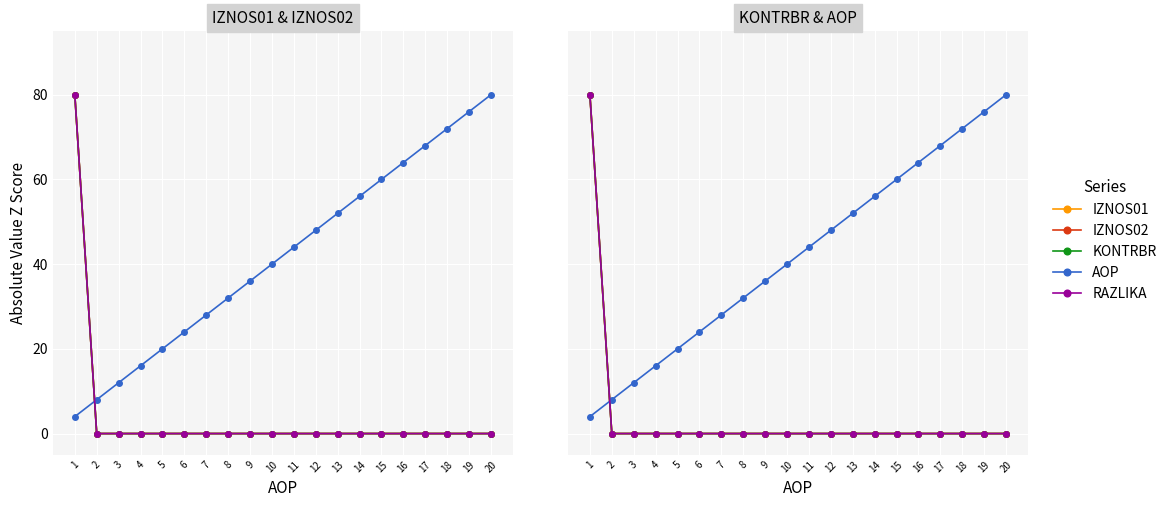

At how many categories does at least one series exceed 22?

16